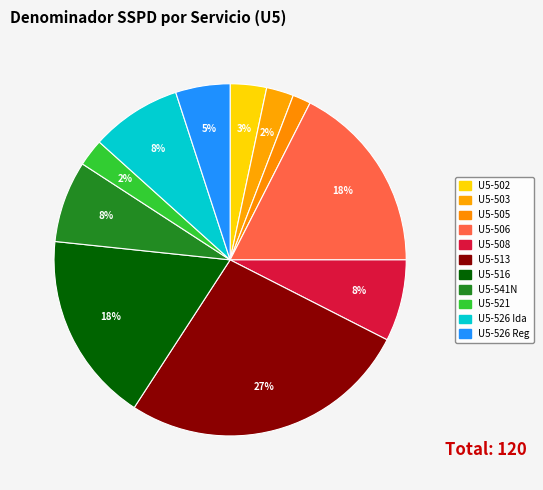

How many slices are in this pie chart?

11